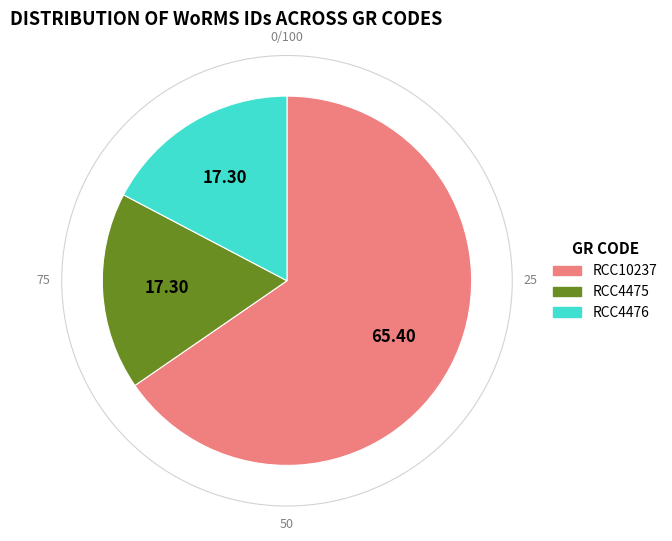

Do RCC4475 and RCC10237 together represent more than half of the pie?

Yes